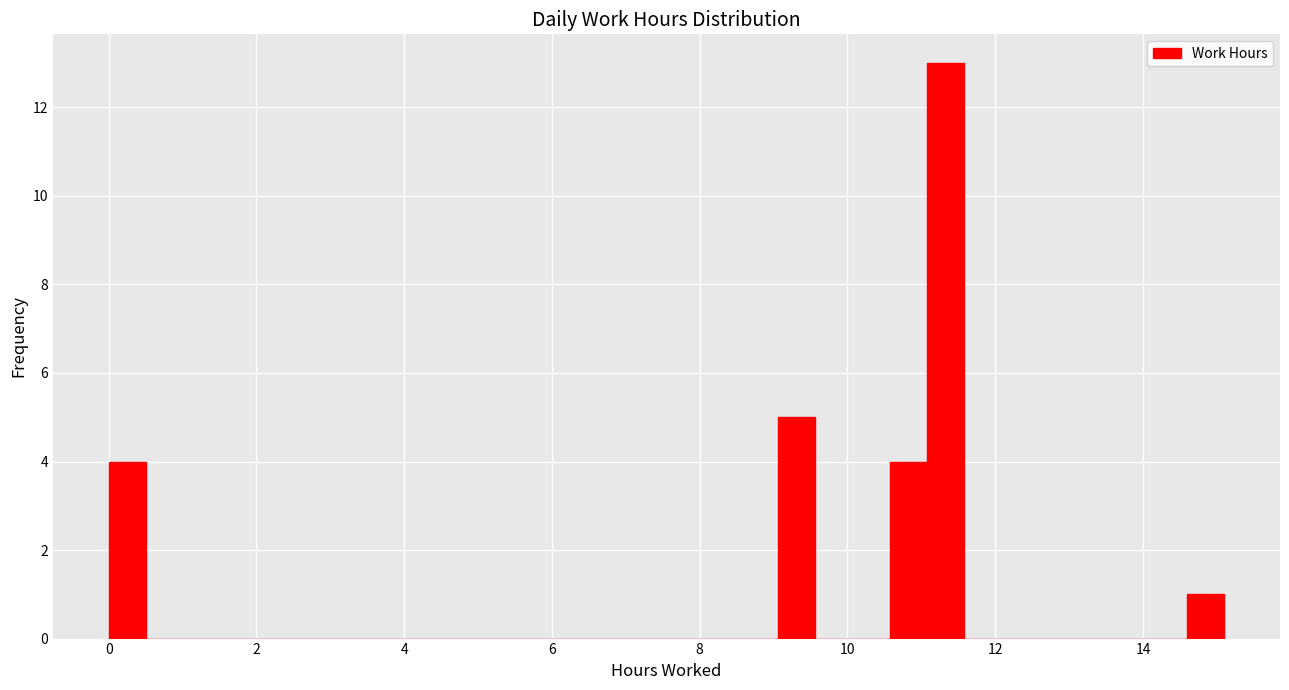

Around what value on the x-axis is the tallest bar? Give the approximate position of its centre, as read against the axis.

11.4